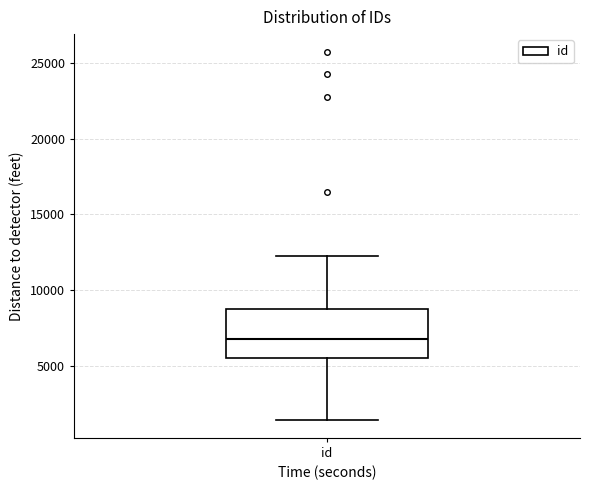

Read this box plot against the y-axis: the position of the median line, the range covered by the box, and the ends of both whiskers. The values are not printed on the chart, so give them approximately, as read against the axis.

median 7000, box 5500 to 9000, whiskers 1500 to 12000